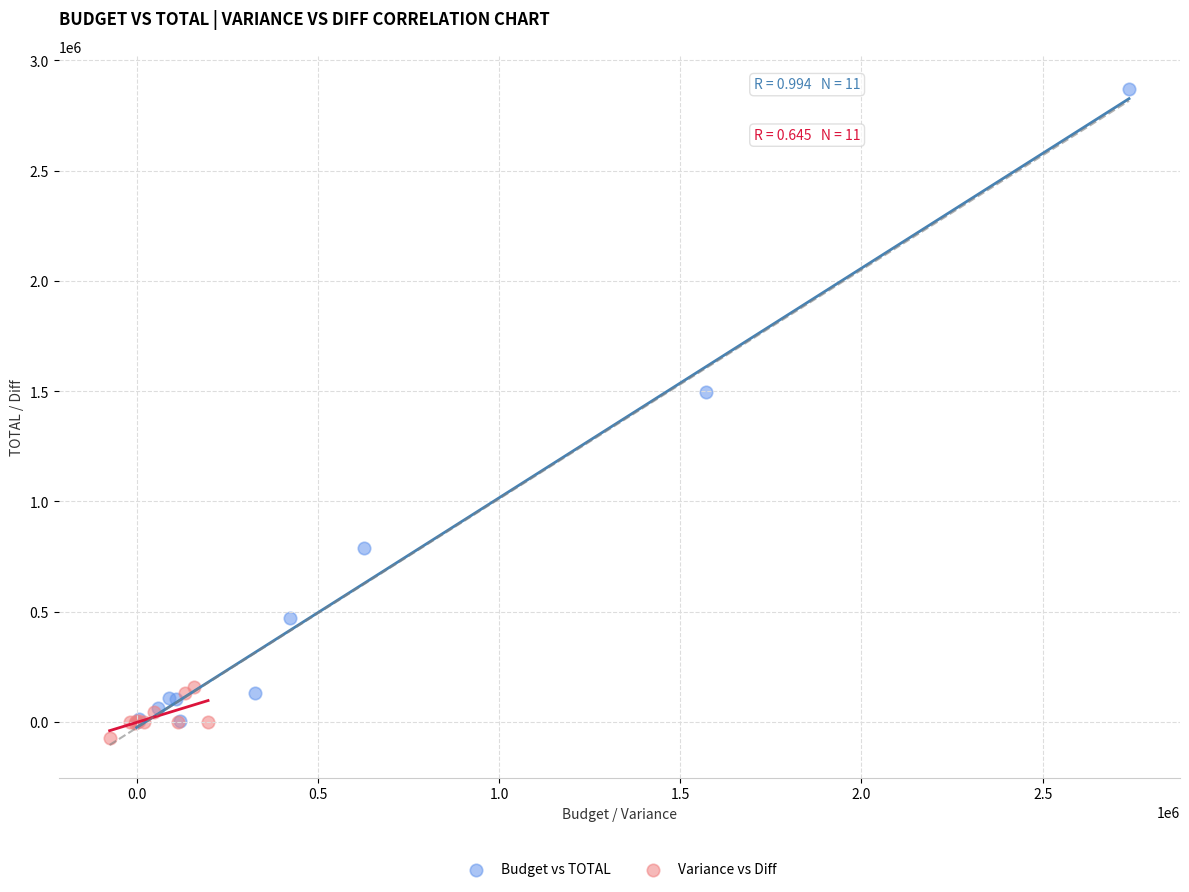

Which series has the largest Y range (max minus min)?

Budget vs TOTAL